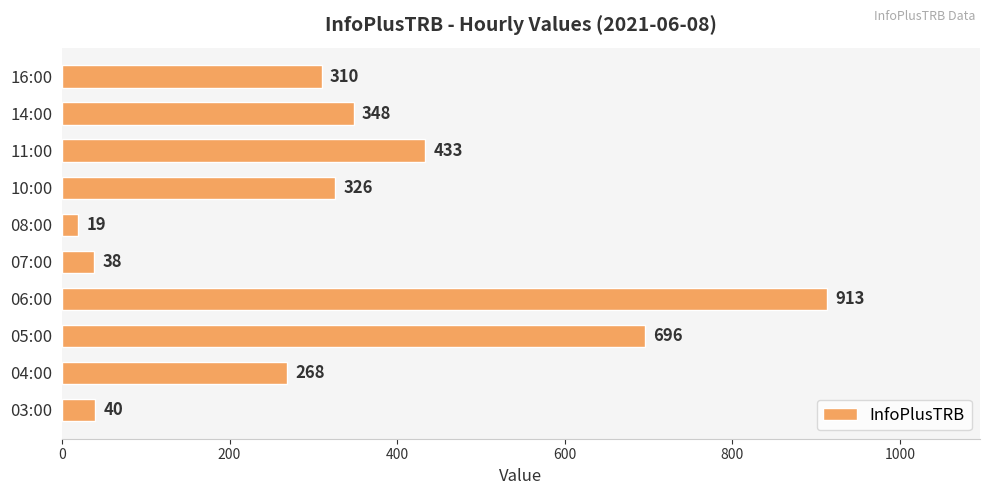

What is the change in value from 07:00 to 16:00?

+272